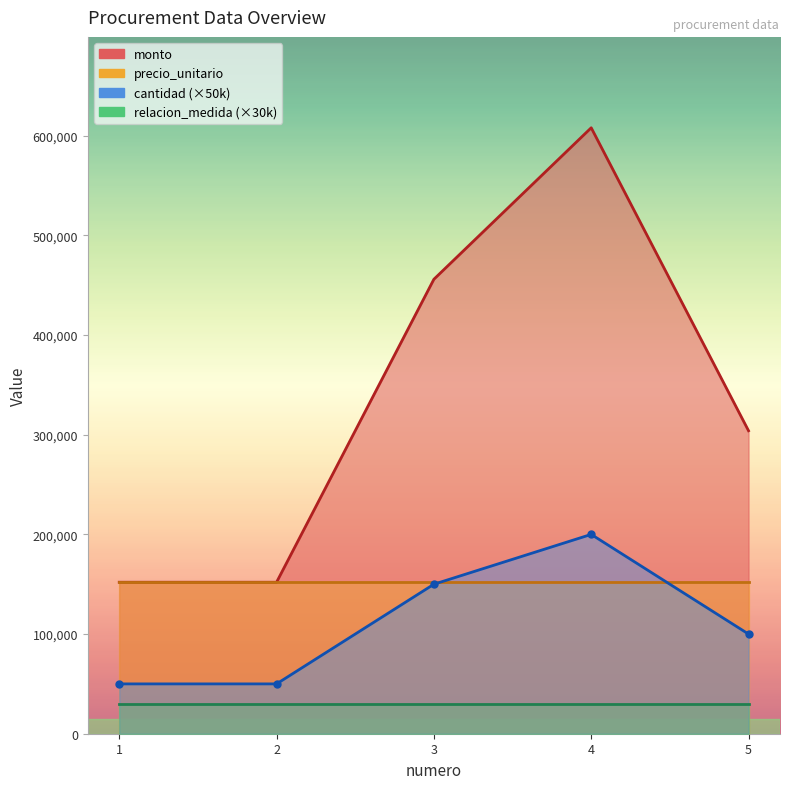

How many values in the monto series are below 100000?

2